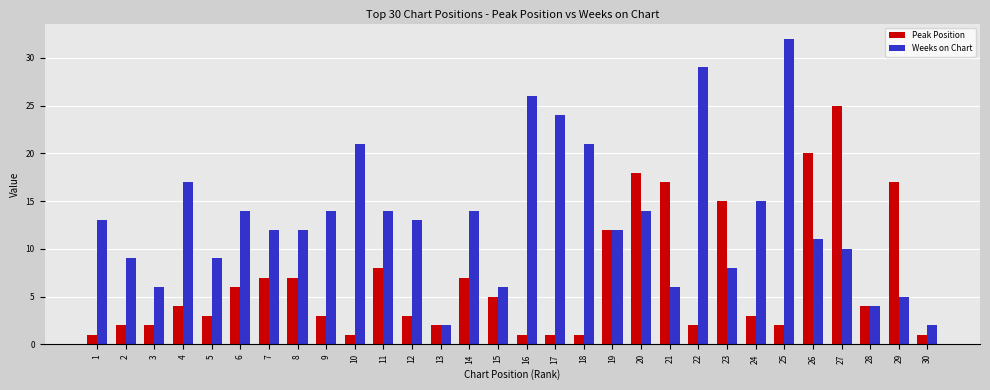

True or false: Peak Position has a value of 1 at 18.

True